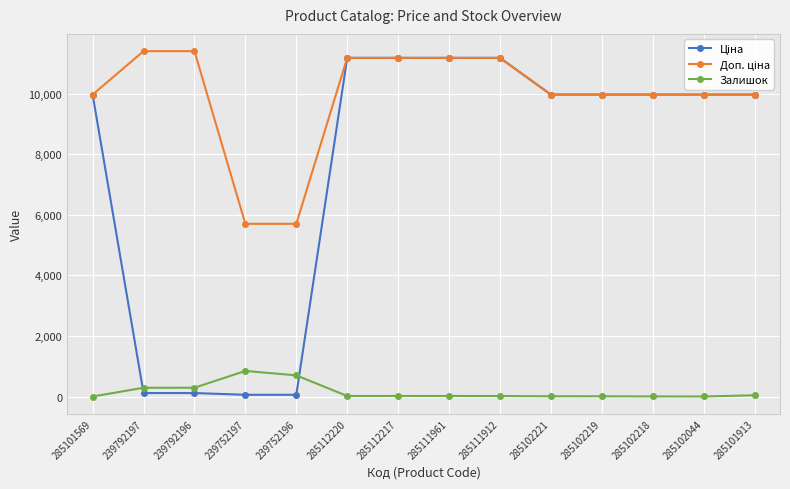

The Залишок series shows 17.0 at 285112217. True or false?

True